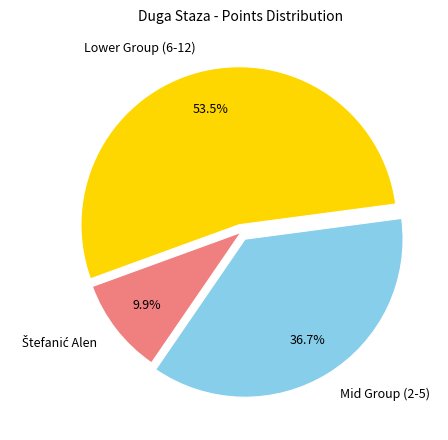

Do Lower Group (6-12) and Mid Group (2-5) together represent more than half of the pie?

Yes